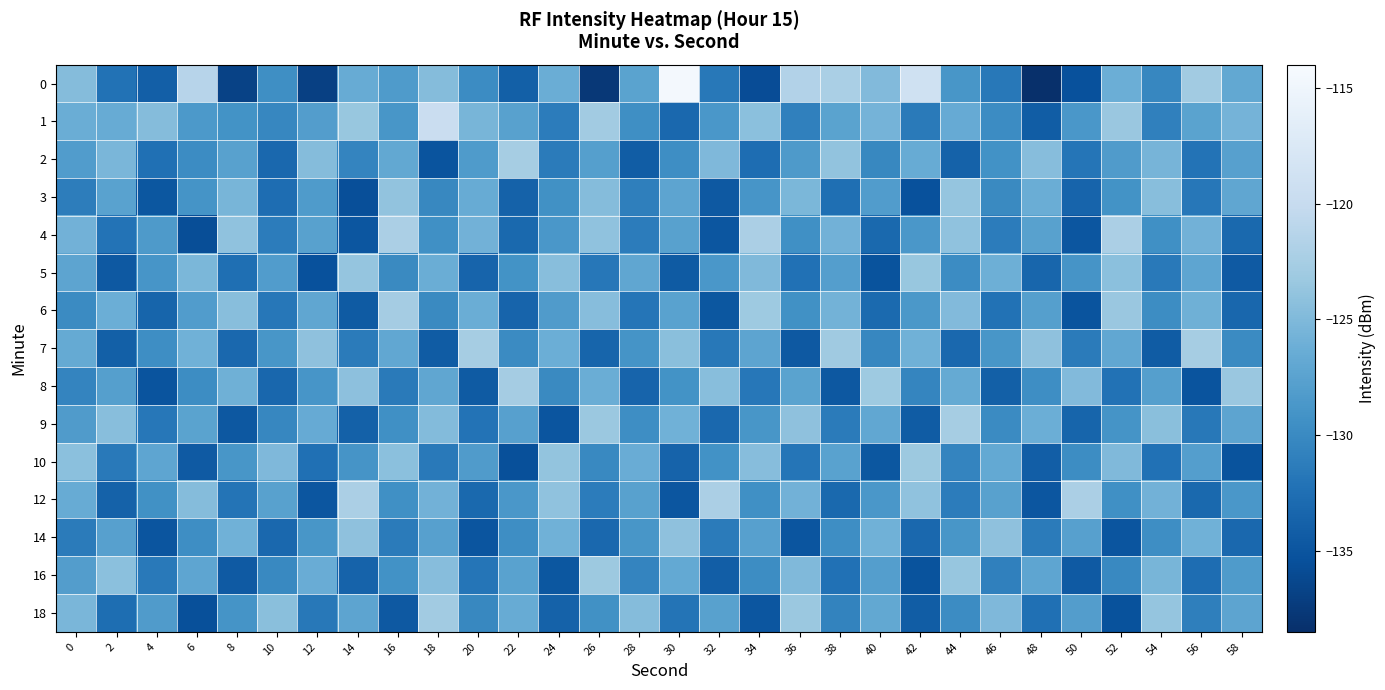

List the series in order of their peak value, lowest first.

14, 3, 5, 10, 16, 18, 6, 8, 2, 7, 9, 4, 12, 1, 0